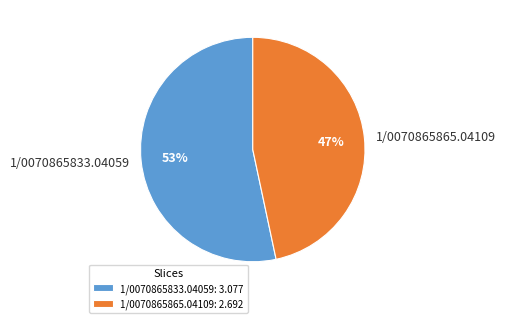

Count the number of slices in the pie.

2